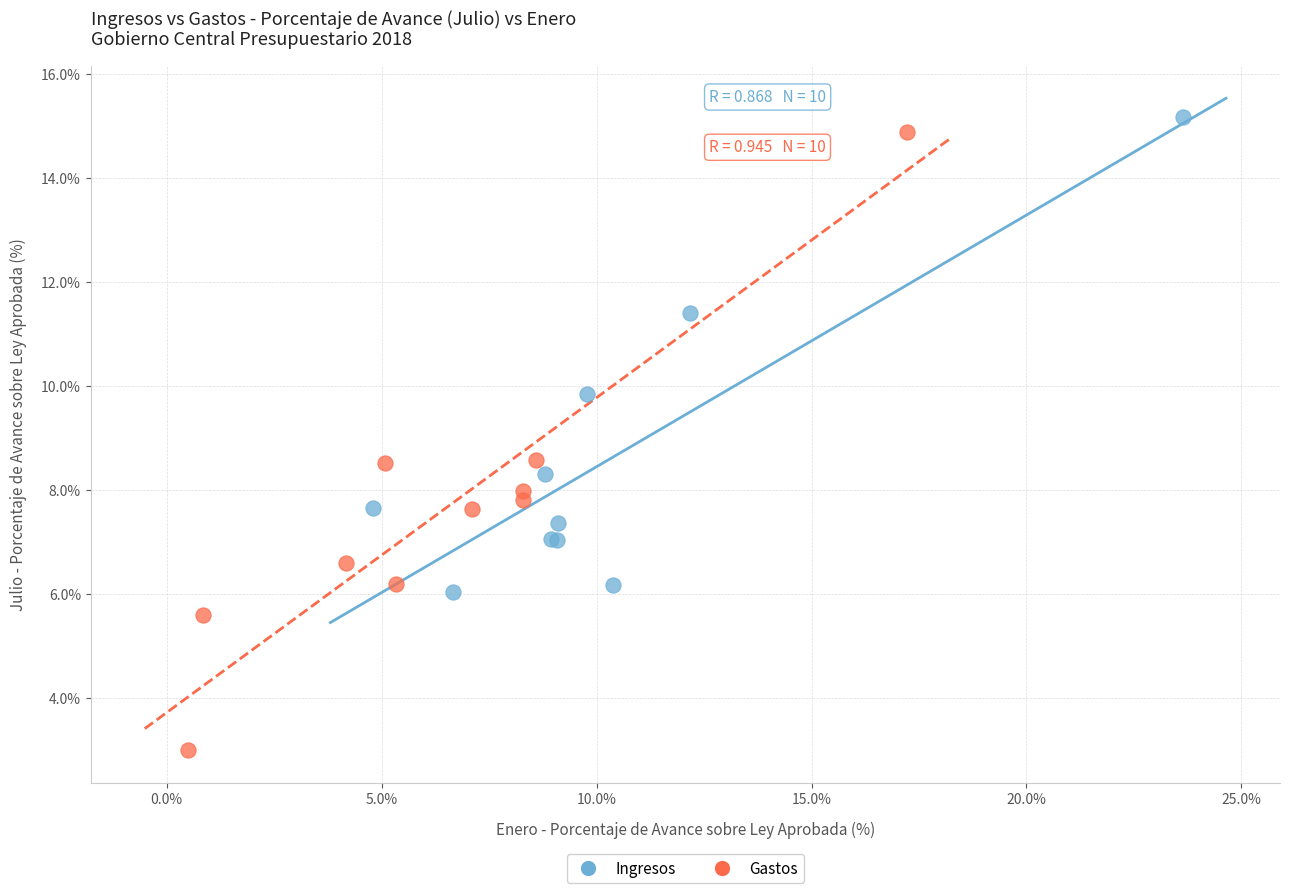

Which series reaches the minimum Y coordinate?

Gastos